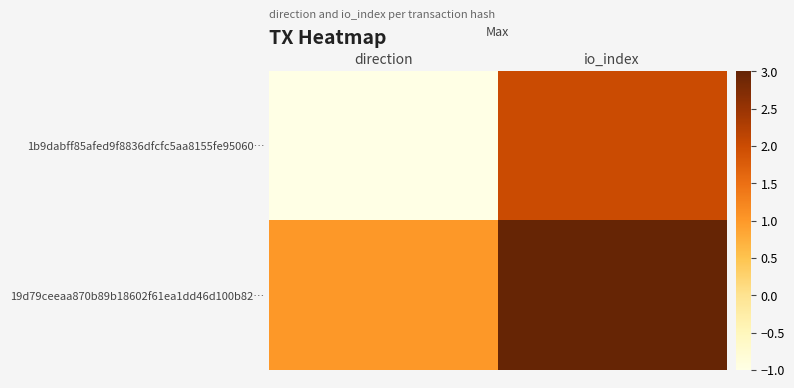

Which series changed the most between direction and io_index?

1b9dabff85afed9f8836dfcfc5aa8155fe95060…